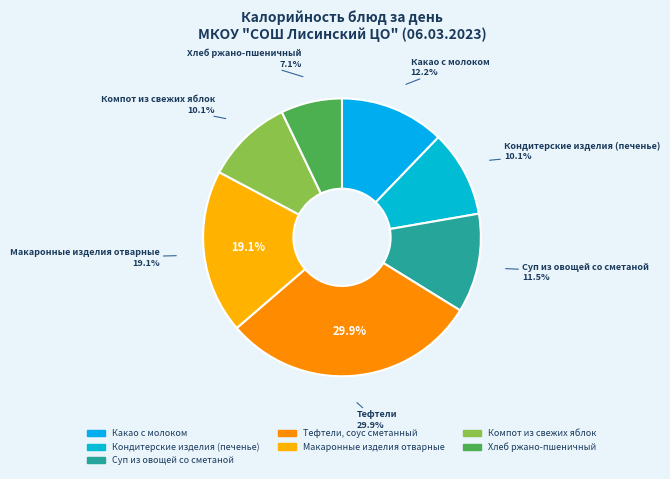

Which category has the biggest portion of the pie?

Тефтели, соус сметанный